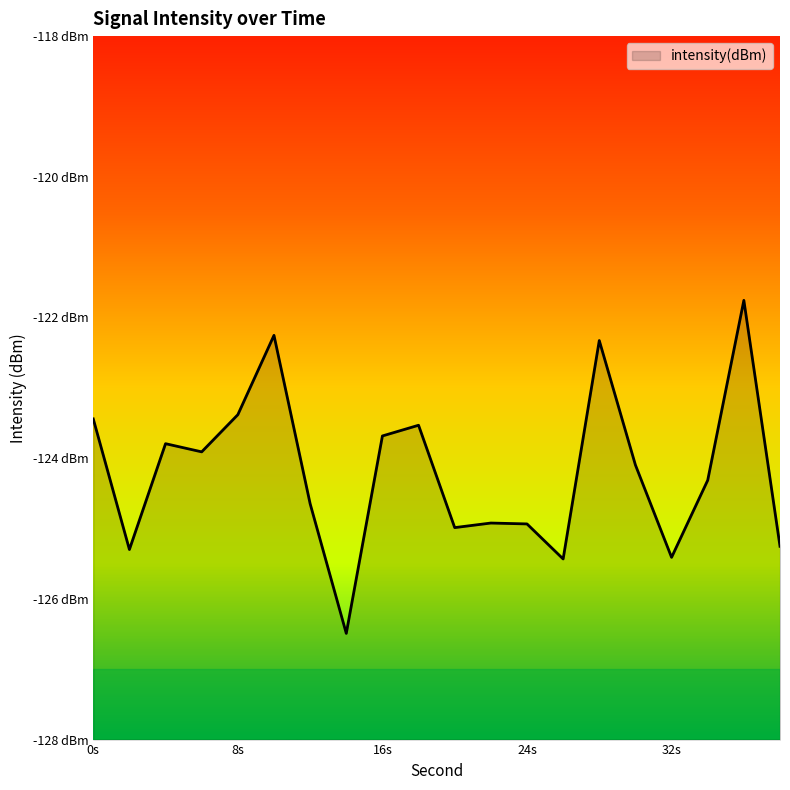

Does the chart display data point markers on the line(s)?

No